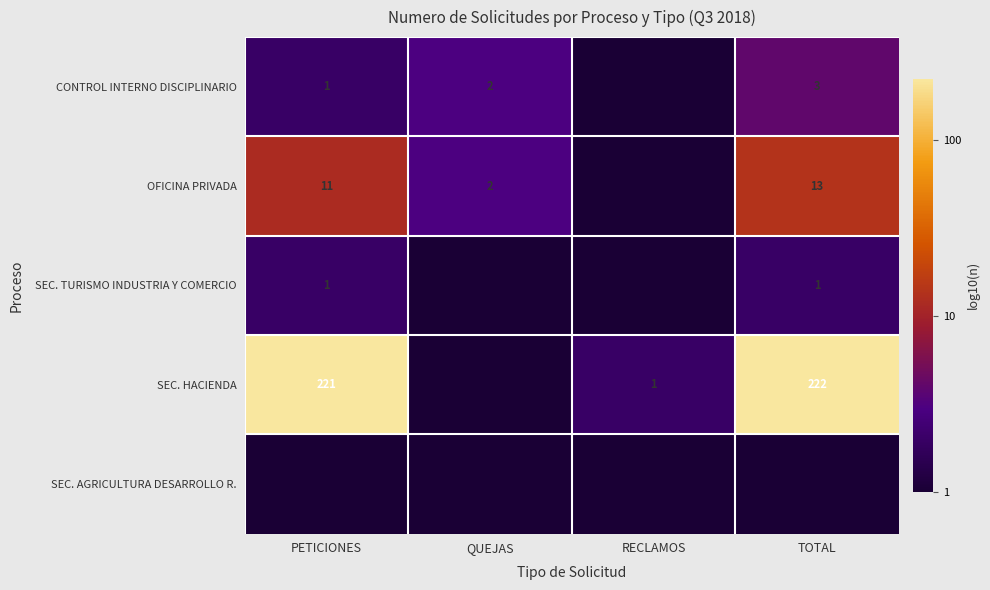

Is the value of SEC. TURISMO INDUSTRIA Y COMERCIO at TOTAL greater than the value of OFICINA PRIVADA at TOTAL?

No